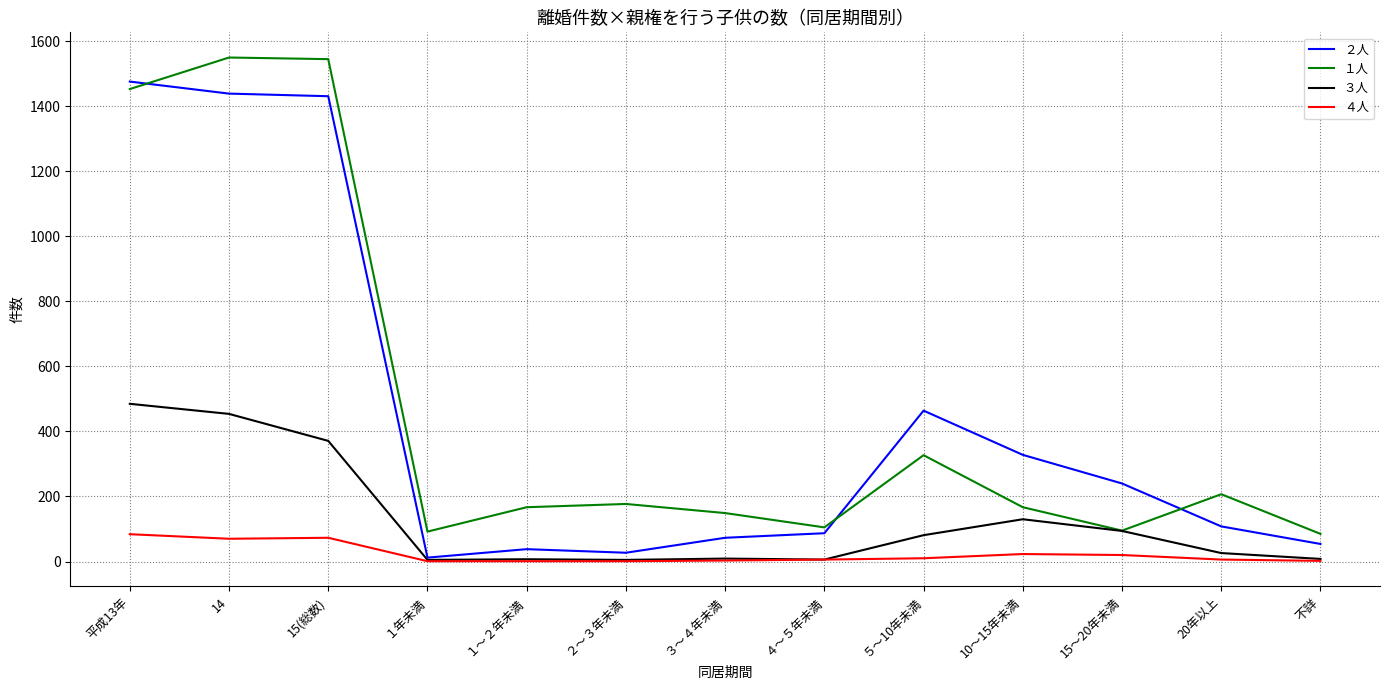

What is the greatest value displayed?

1550